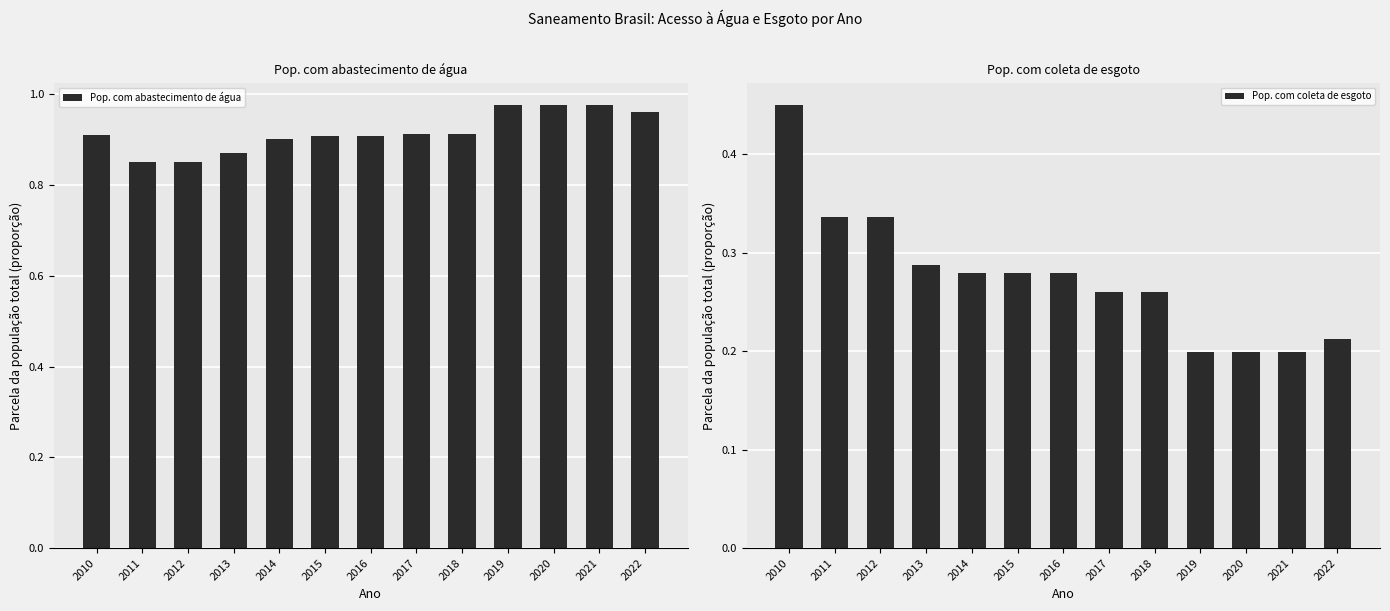

Between 2017 and 2013, which is larger?

2017